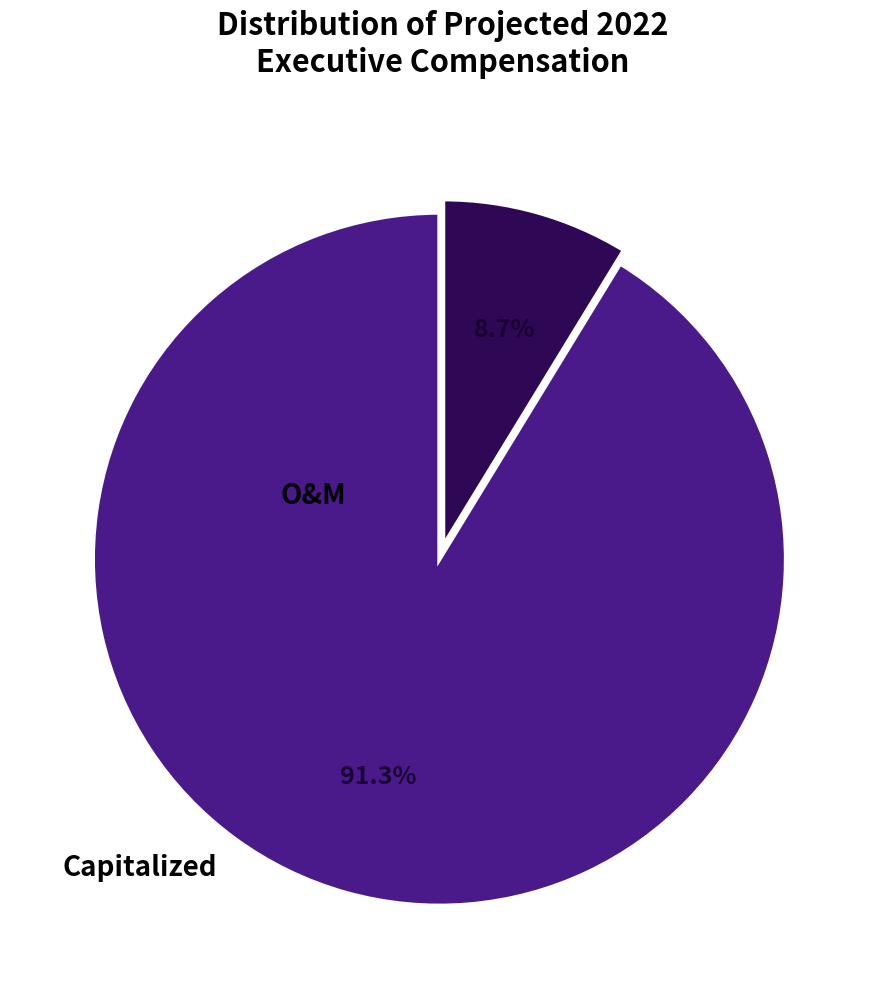

Which slice is the largest?

O&M